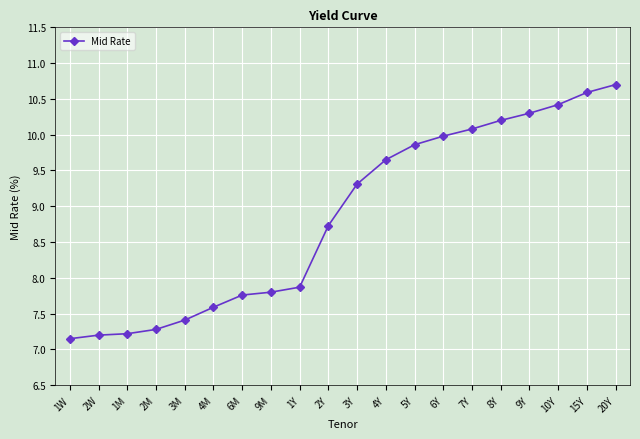

What is the change in value from 1W to 4M?

+0.4